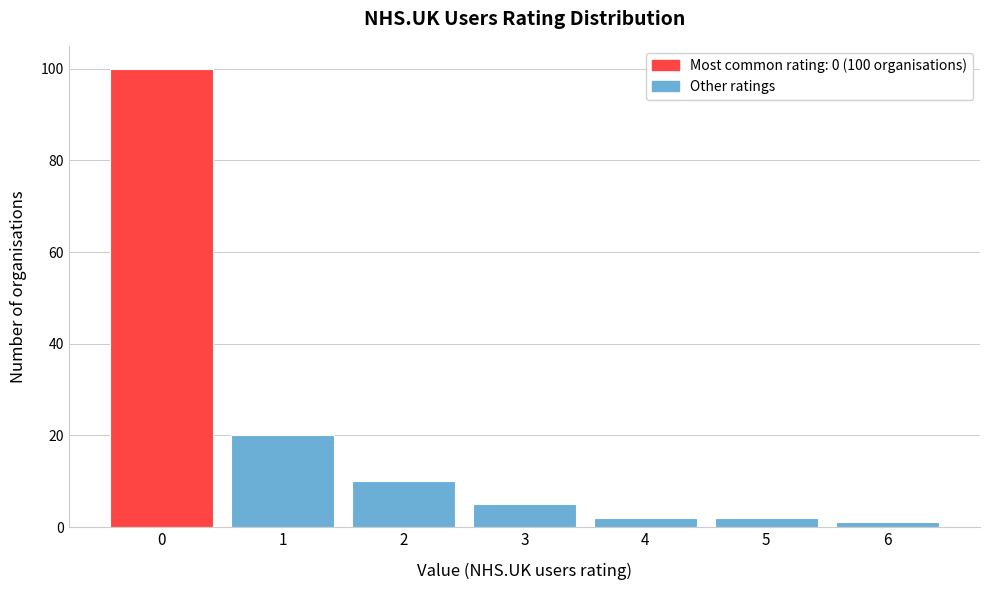

Reading right to left, extract all data points from this chart.

1	2	2	5	10	20	100